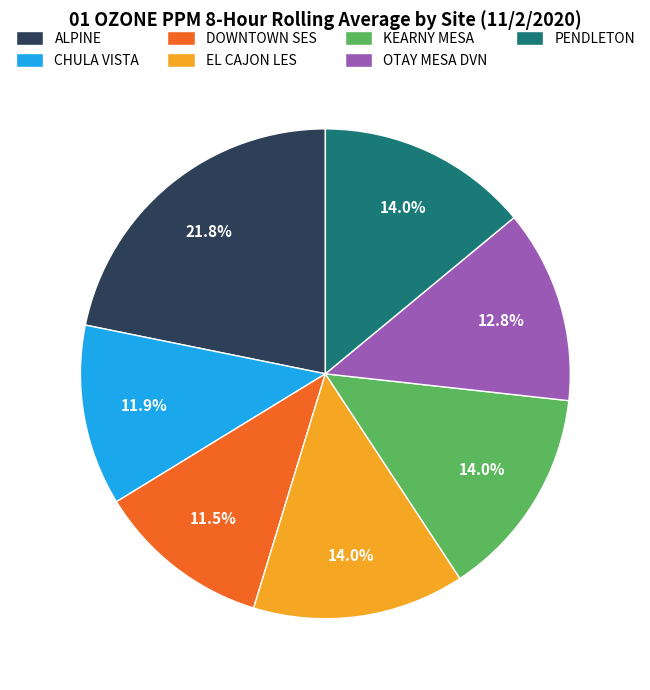

Is KEARNY MESA the majority of the pie?

No